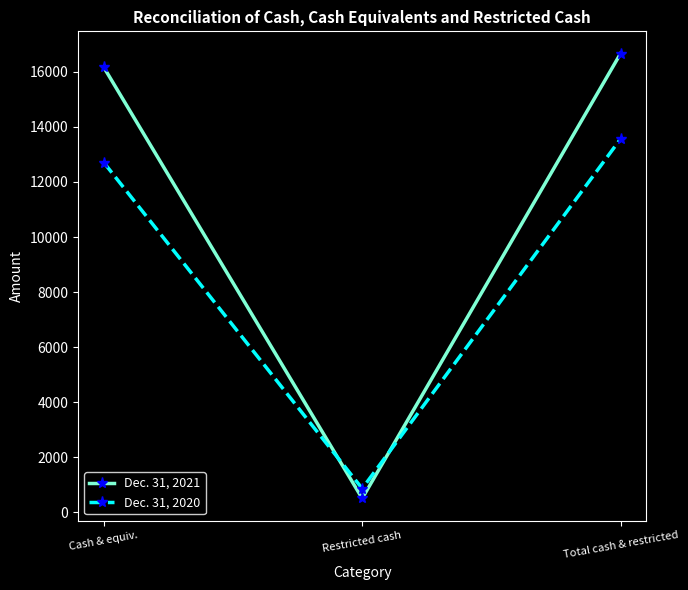

How many lines are shown in the chart?

2